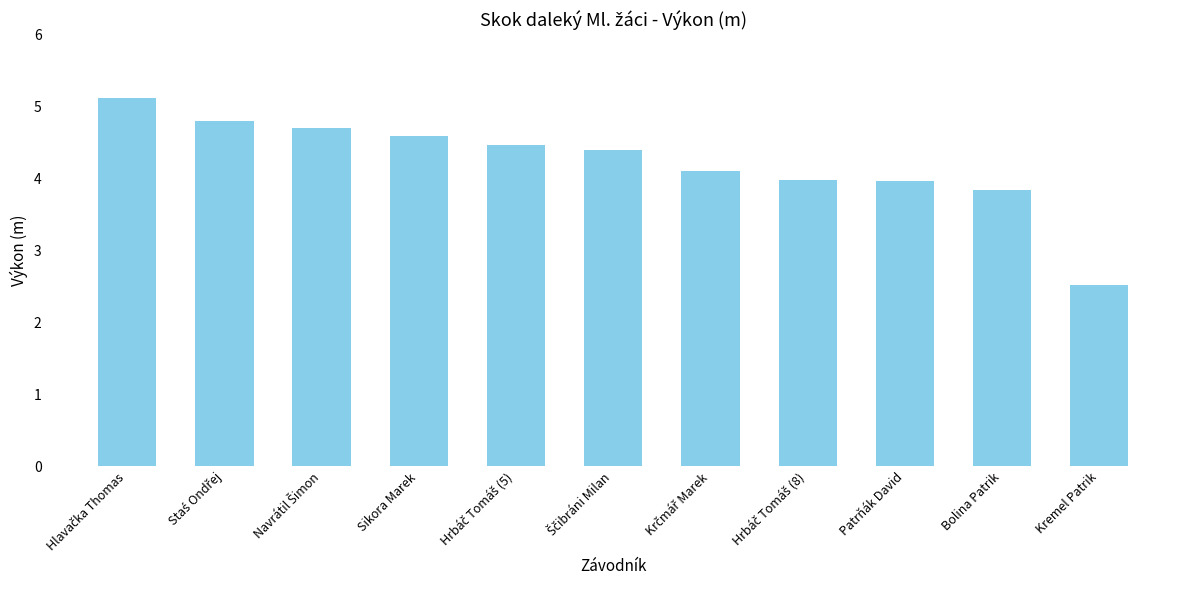

What is the difference between the second highest and second lowest values?

1.0